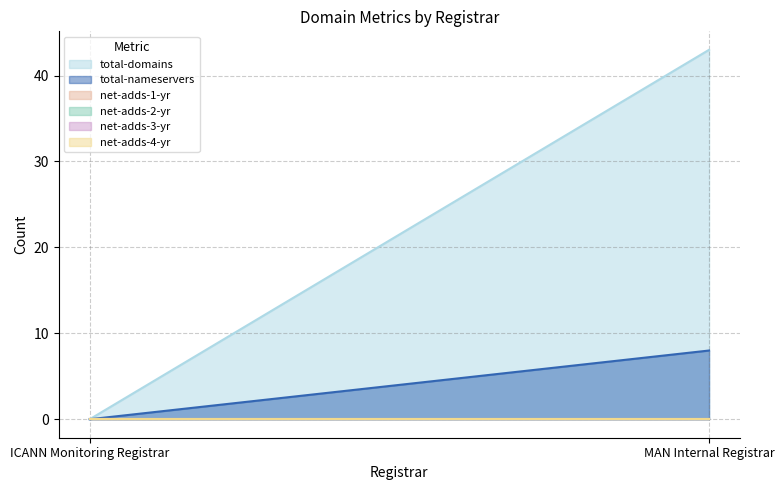

True or false: total-domains has a value of 29 at ICANN Monitoring Registrar.

False